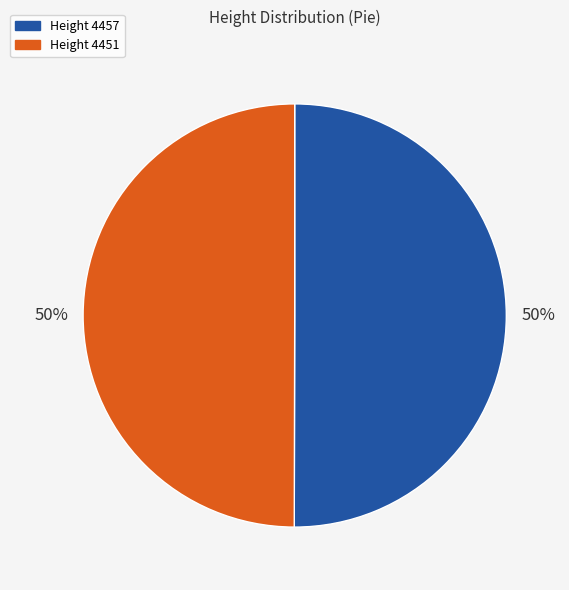

What is the ratio of the value at Height 4457 to the value at Height 4451?

1.0